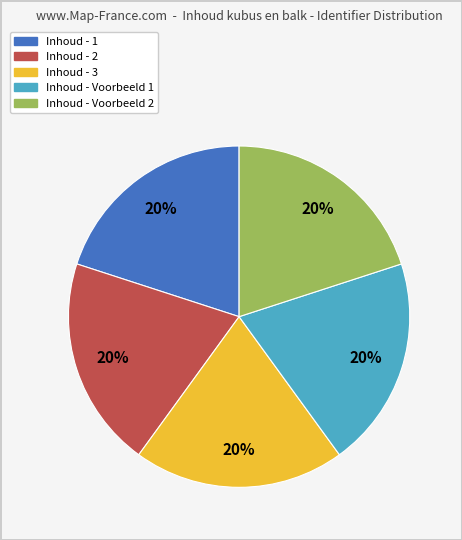

Does Inhoud - 3 represent more than half of the total?

No